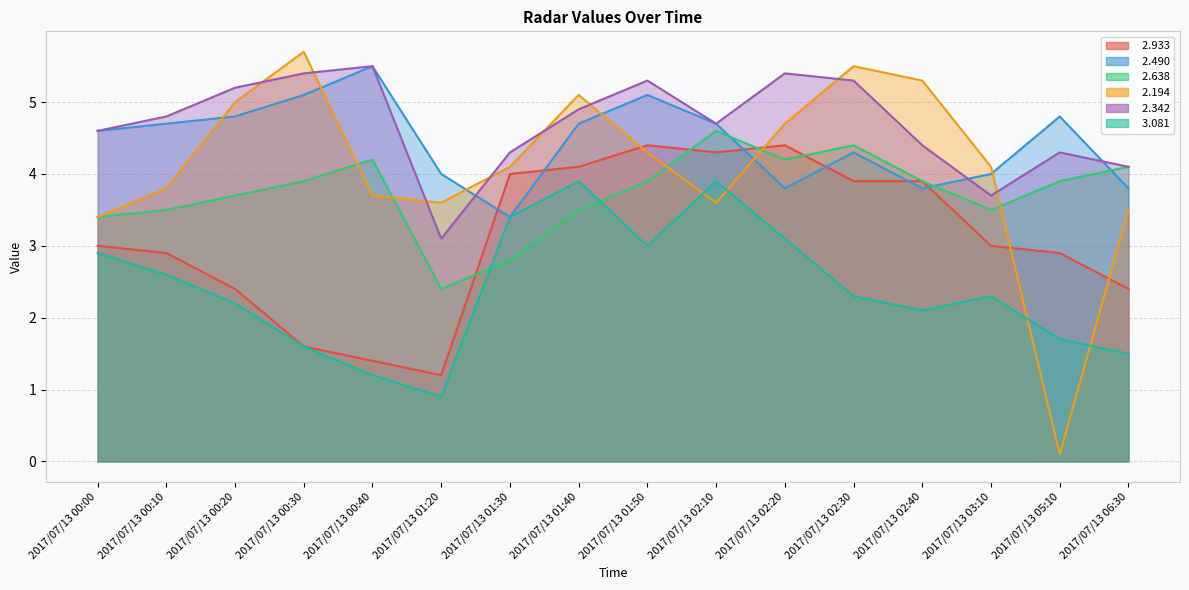

What position from the left is 2017/07/13 02:30?

12